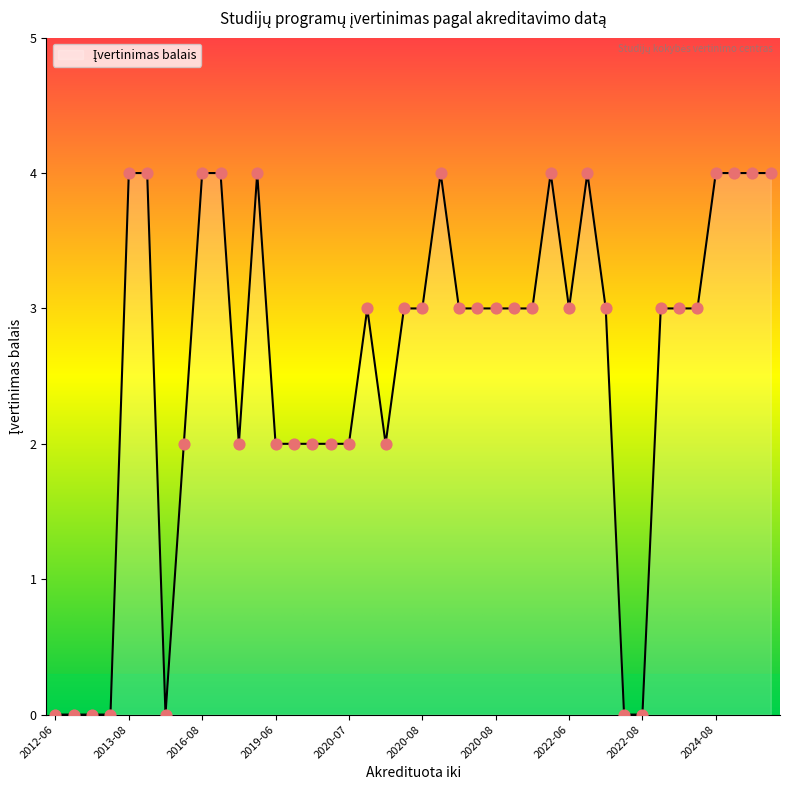

What is the greatest value displayed?

4